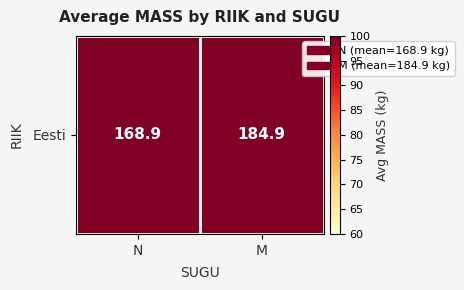

Is it true that the value at N is 303.7?

False